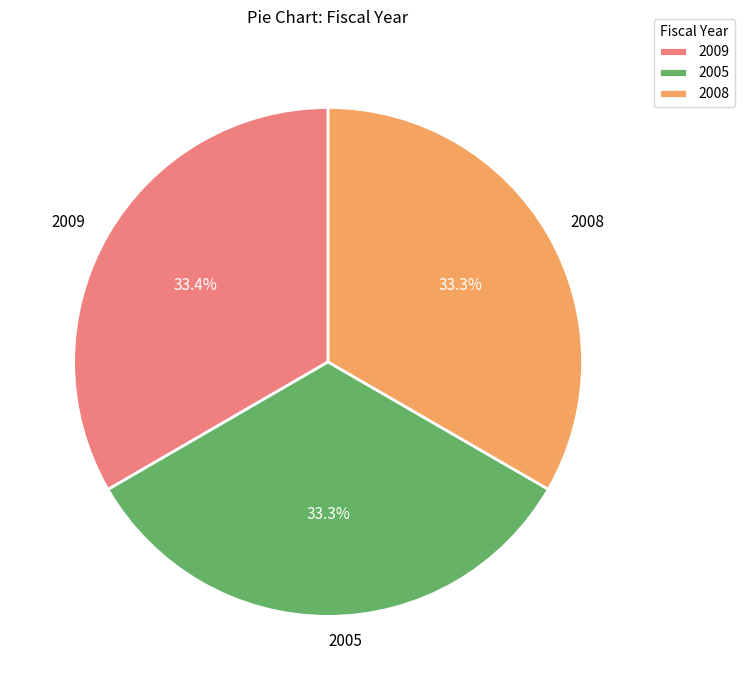

Is 2005 the majority of the pie?

No